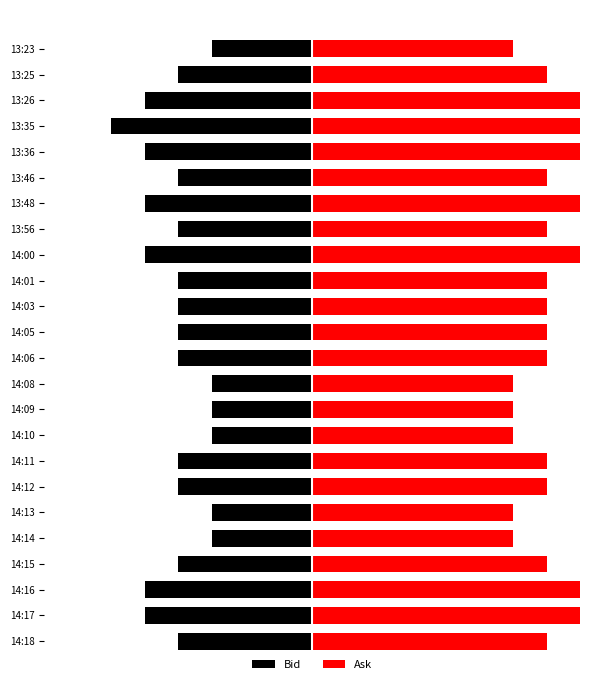

Does the chart contain stacked bars?

No